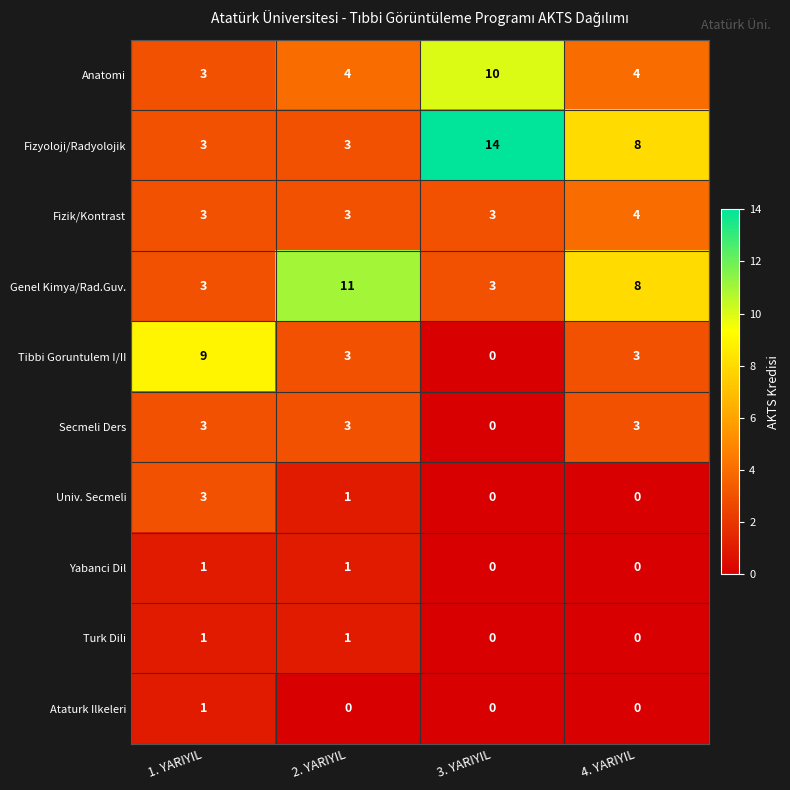

The Tibbi Goruntulem I/II series shows 0 at 3. YARIYIL. True or false?

True